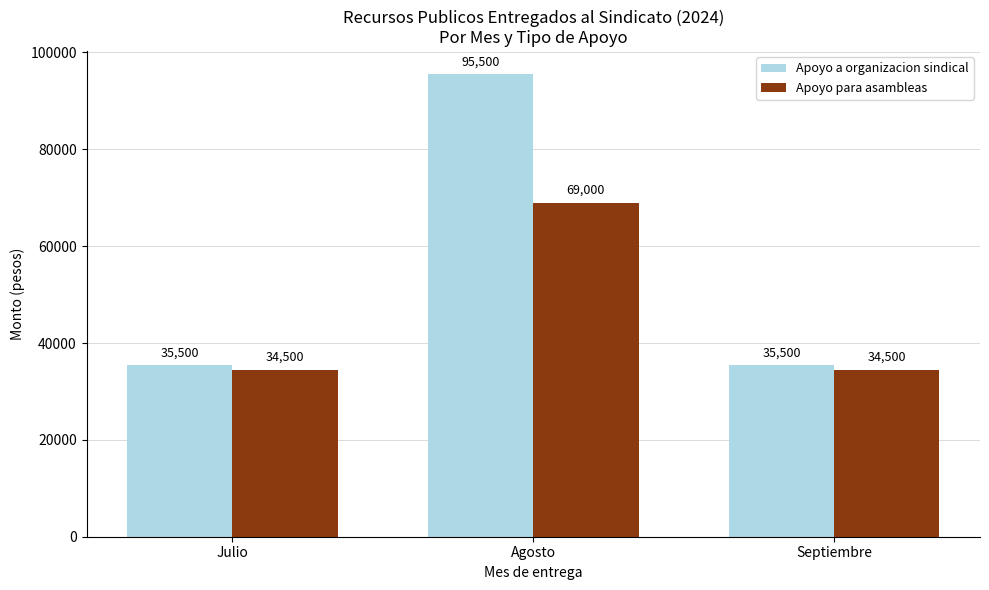

The Apoyo para asambleas series shows 69000 at Agosto. True or false?

True